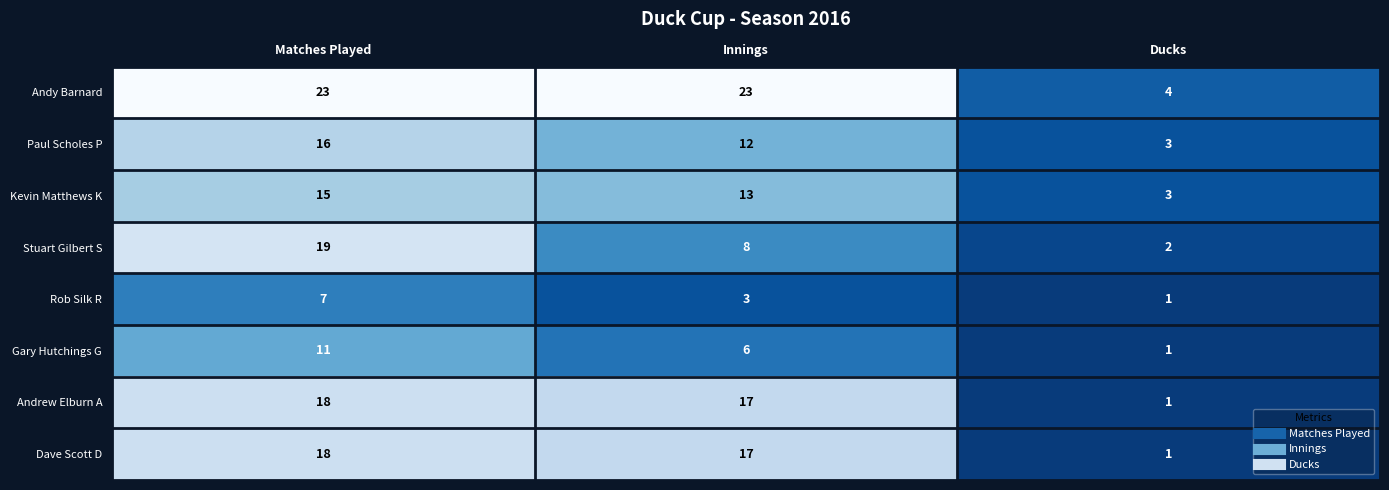

Is it true that Rob Silk R equals 1 at Ducks?

True